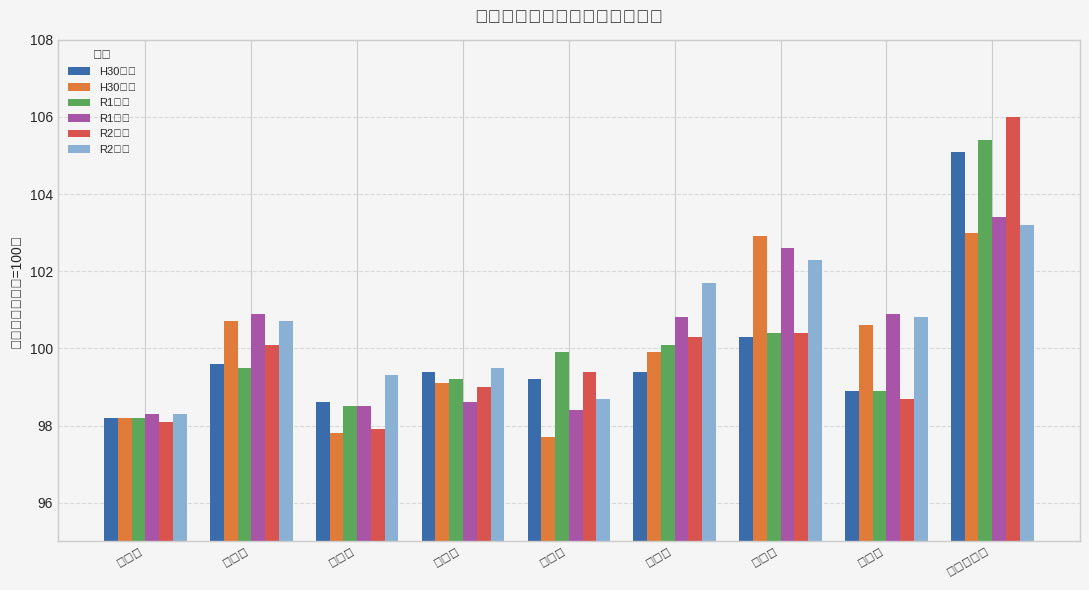

What is the label of the 6th bar from the right?

盛岡市